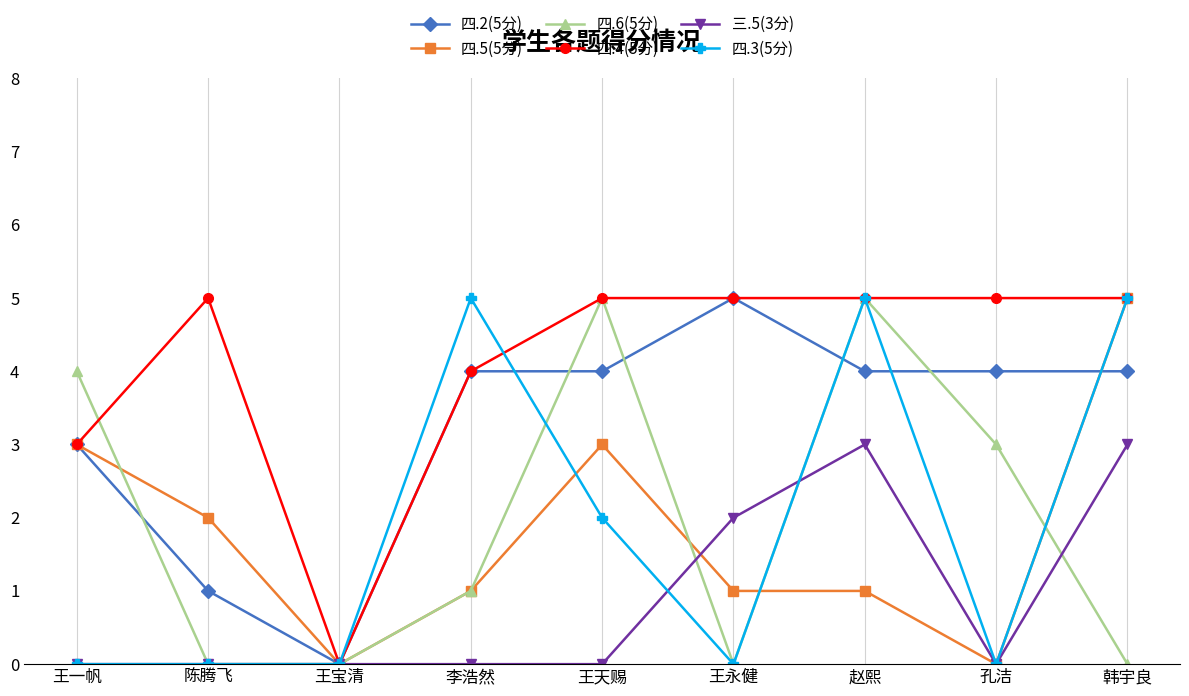

Is the value of 四.2(5分) at 赵熙 greater than the value of 四.5(5分) at 李浩然?

Yes